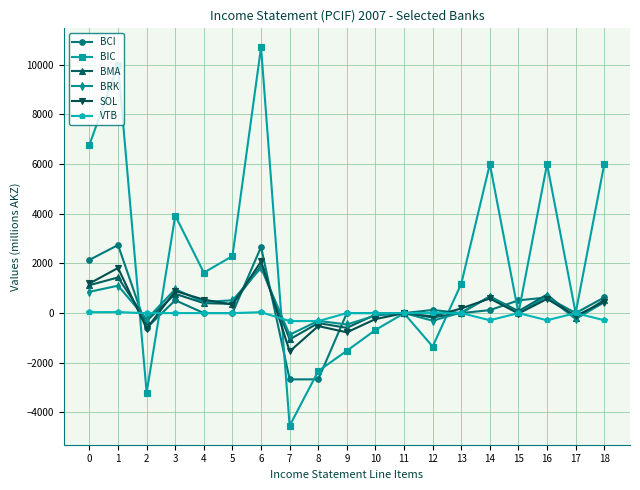

What is the minimum value shown in the chart?

-4539